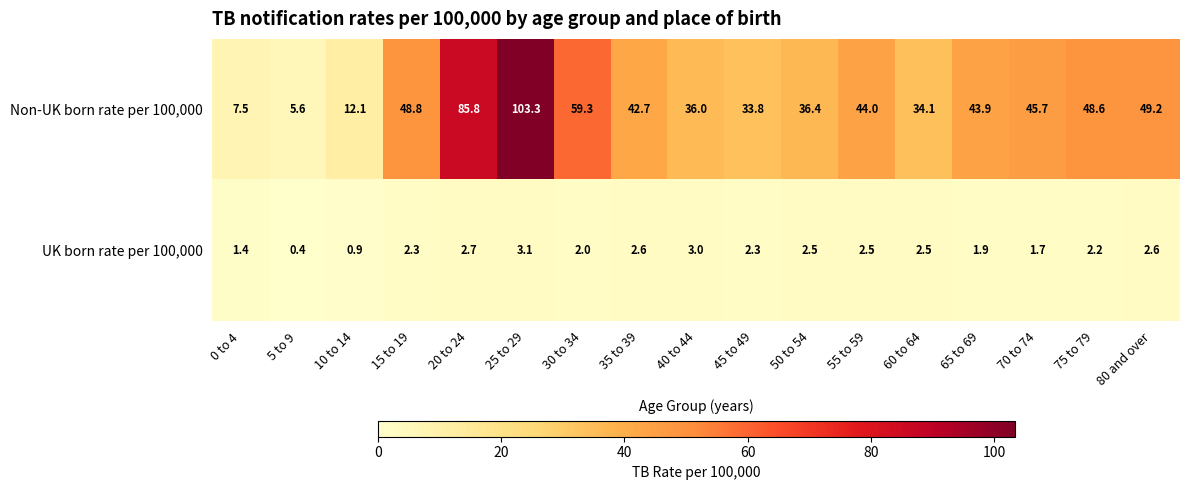

List the series in order of their overall mean, lowest first.

UK born rate per 100,000, Non-UK born rate per 100,000